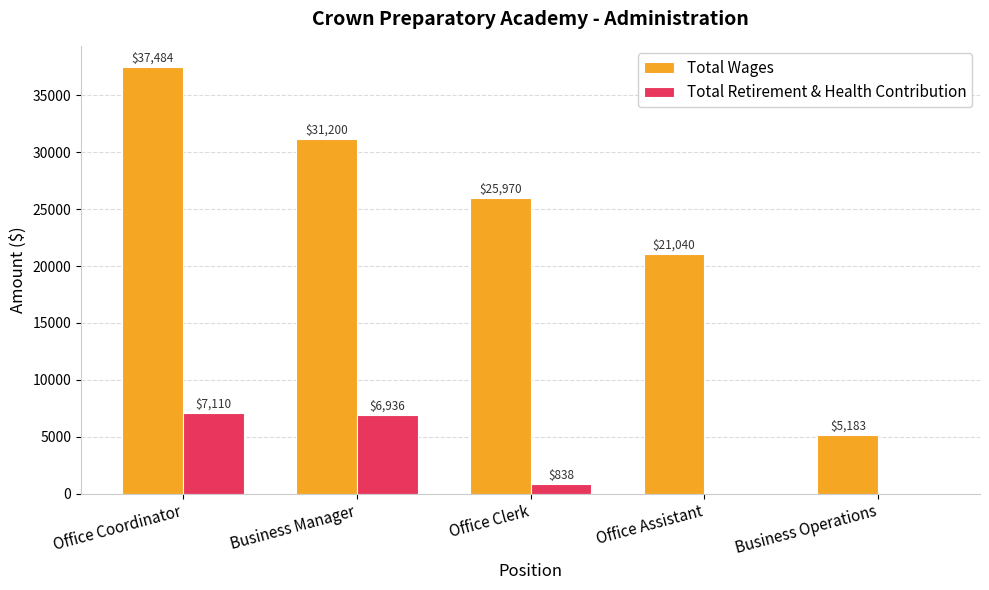

True or false: Total Retirement & Health Contribution has a value of -2511 at Office Assistant.

False